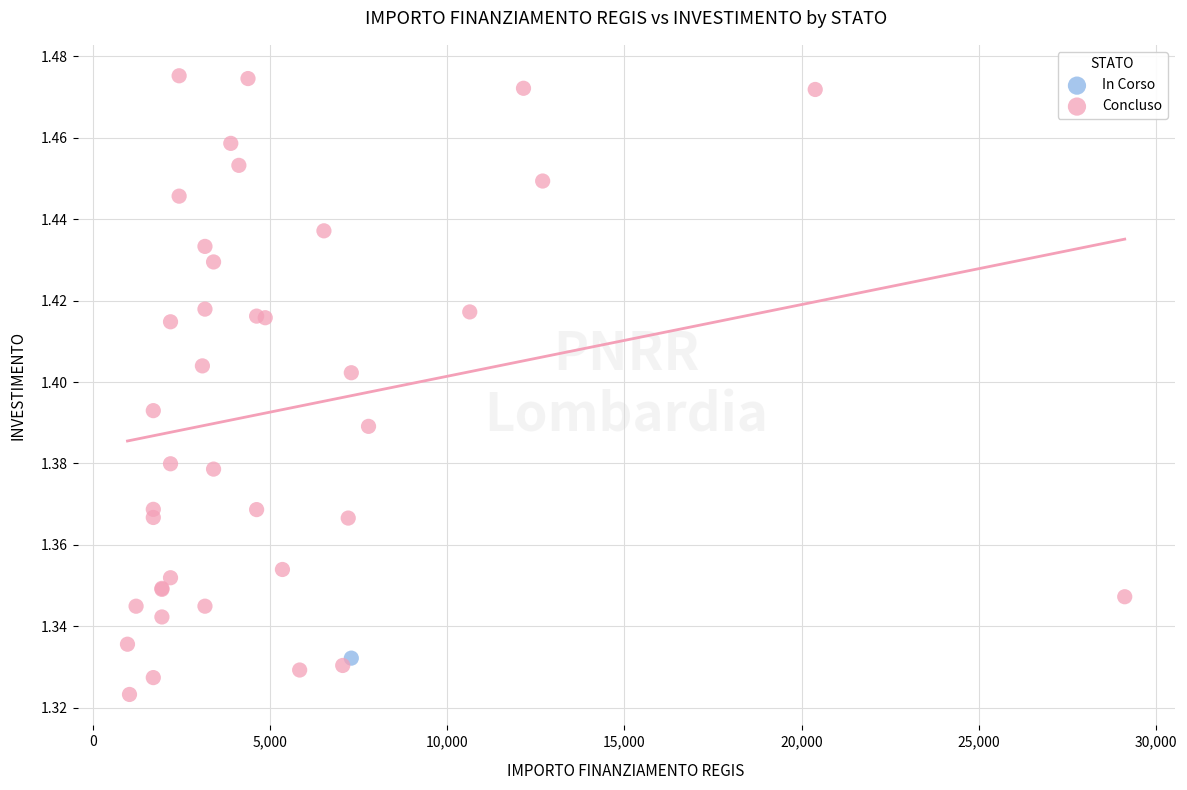

What are all the series names shown in the legend?

In Corso, Concluso